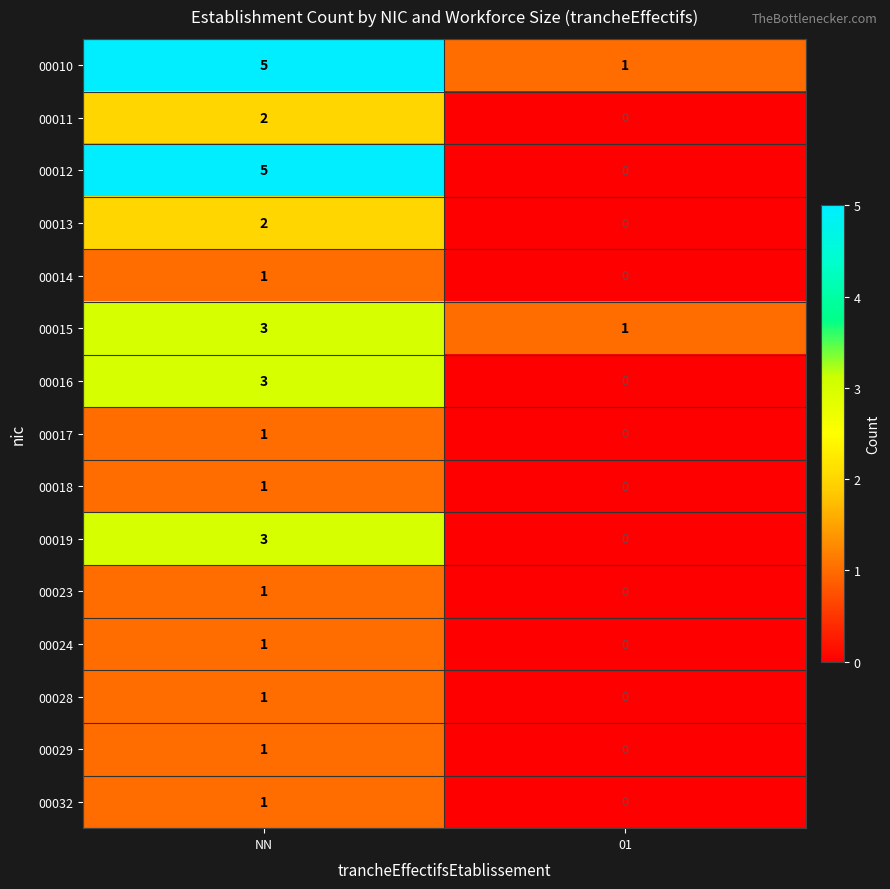

What is the difference between the 00016 values at NN and 01?

3